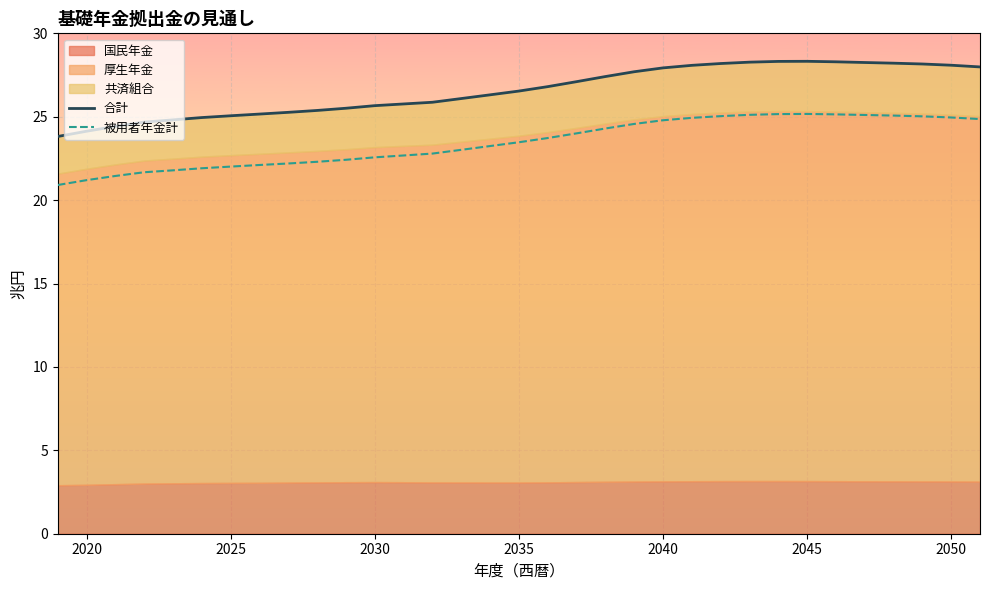

What is the maximum value for 被用者年金計?

25.2